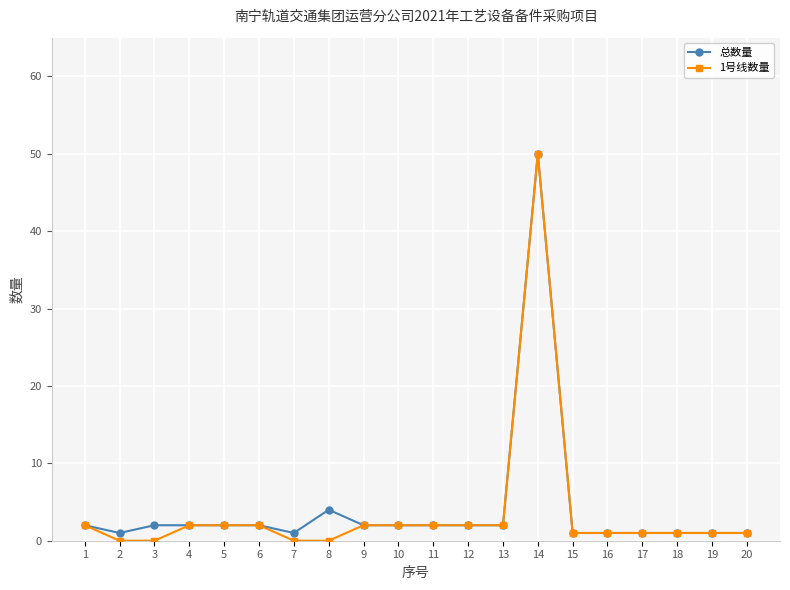

What is the greatest value displayed?

50